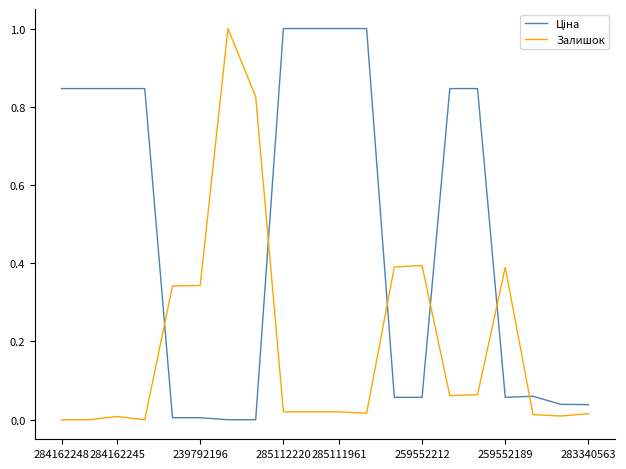

How many lines are shown in the chart?

2